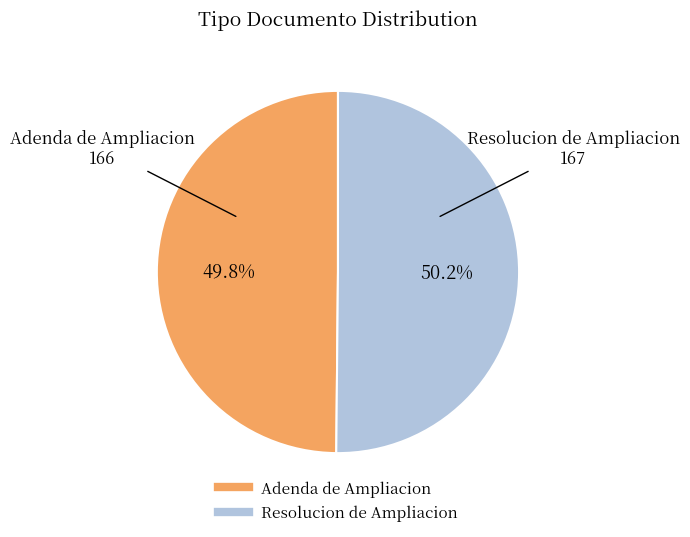

Is there a majority slice in this chart?

Yes